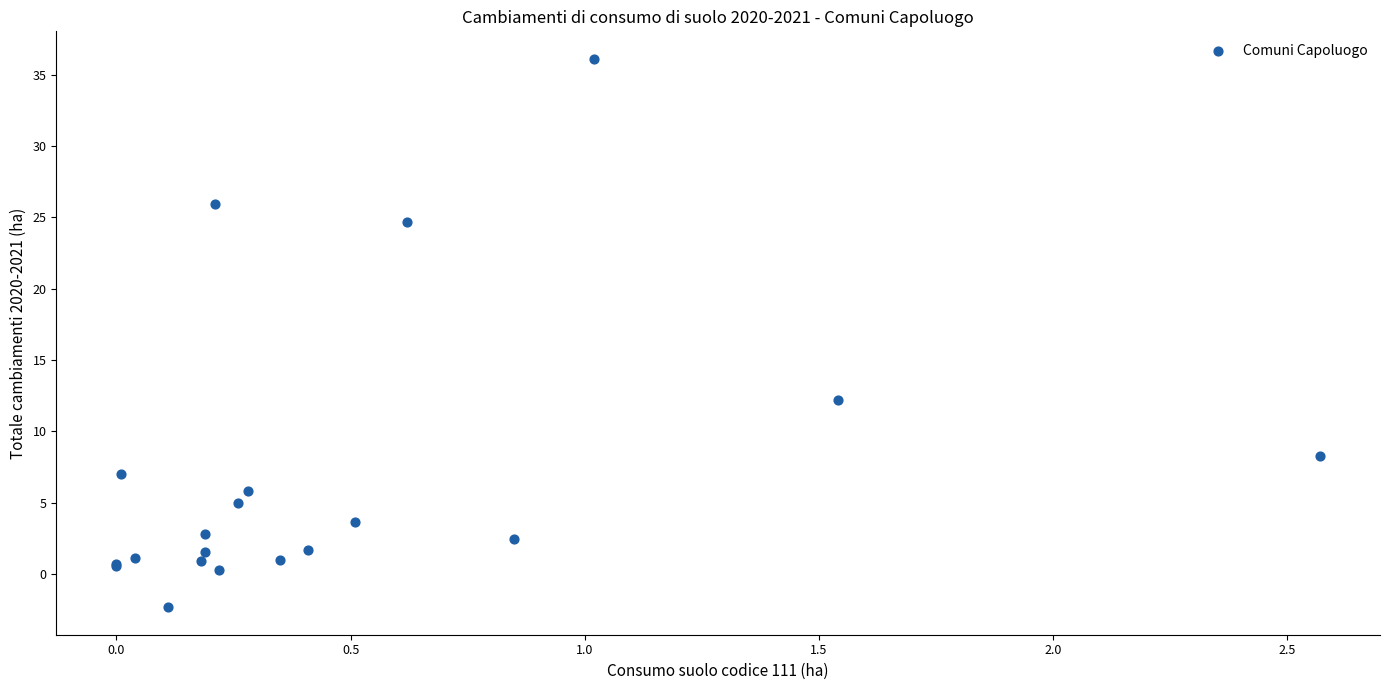

What Y value in the scatter plot is closest to 16?

12.2